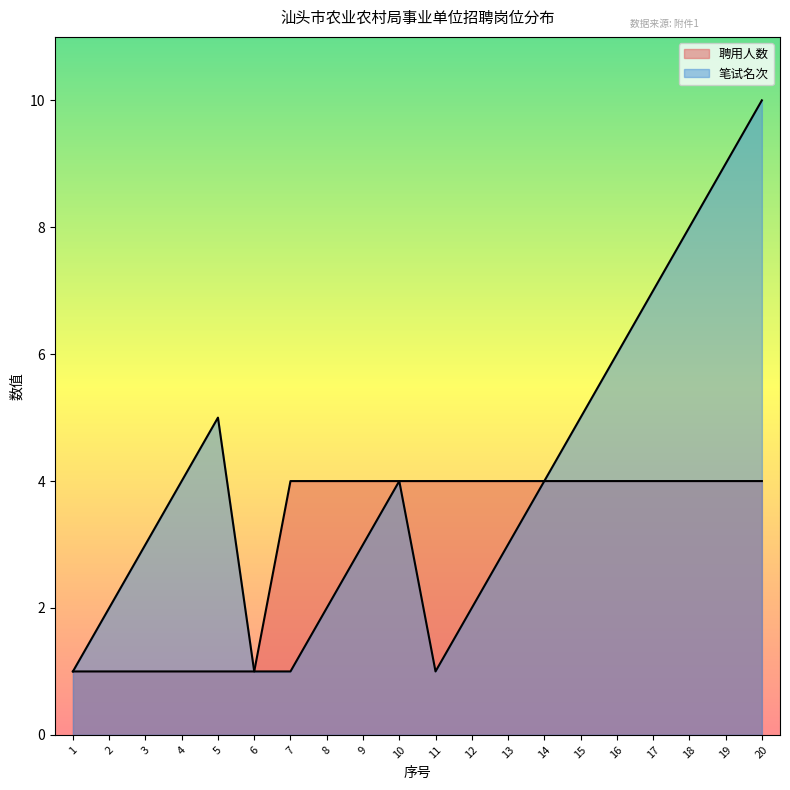

Is it true that 聘用人数 equals 2 at 10?

False